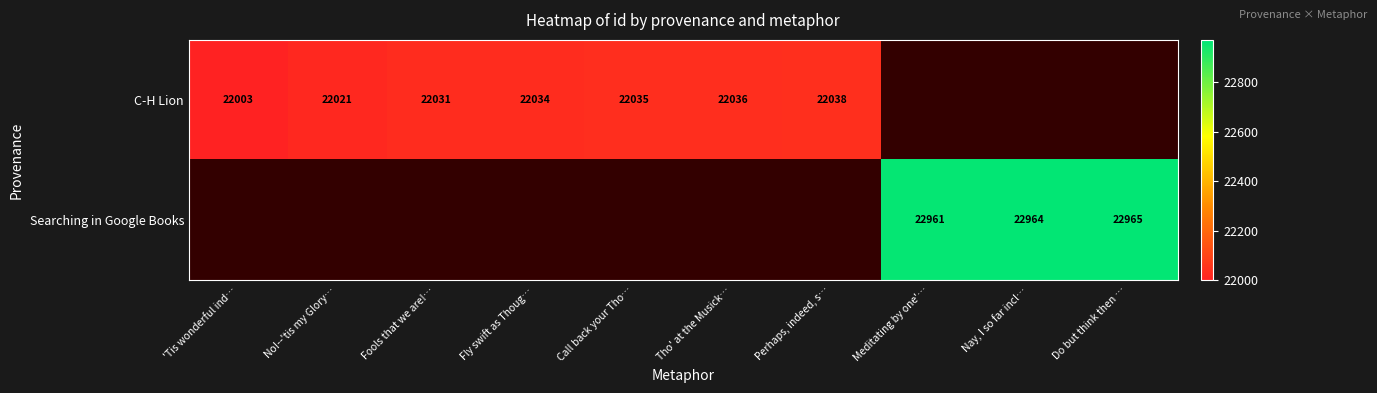

The value of Searching in Google Books at Do but think then … is 33735. True or false?

False